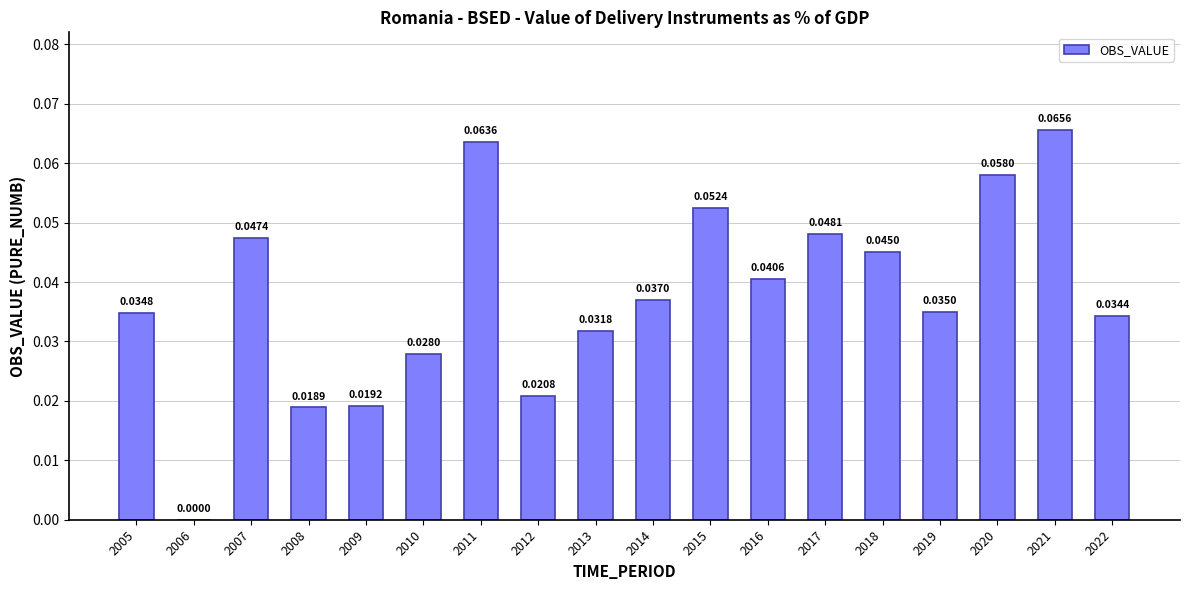

Is it true that the value at 2012 is 0.0?

True